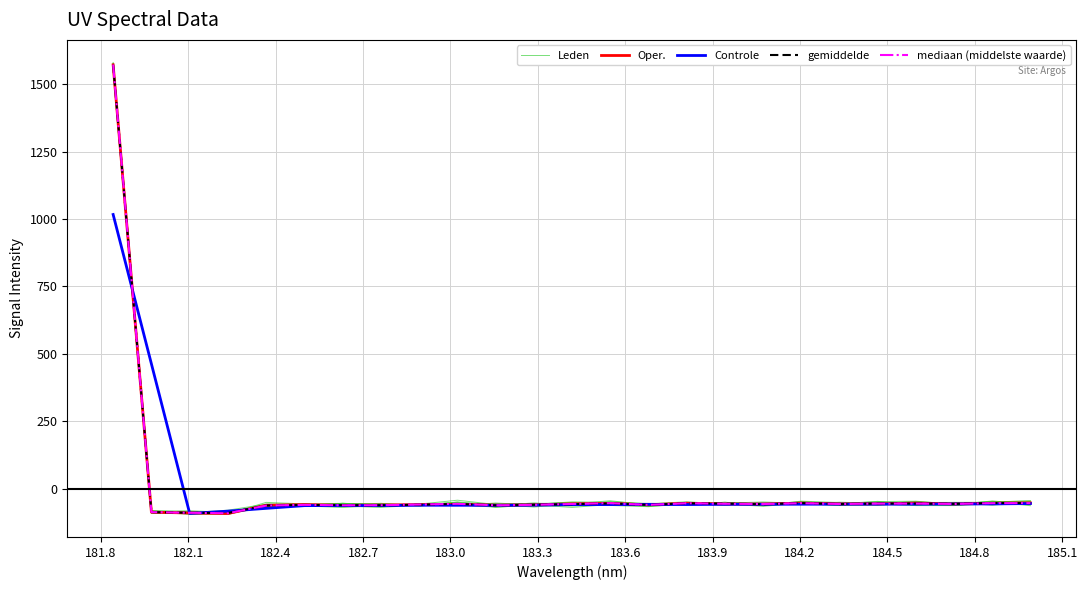

At which category does Controle reach its first local peak?

183.3